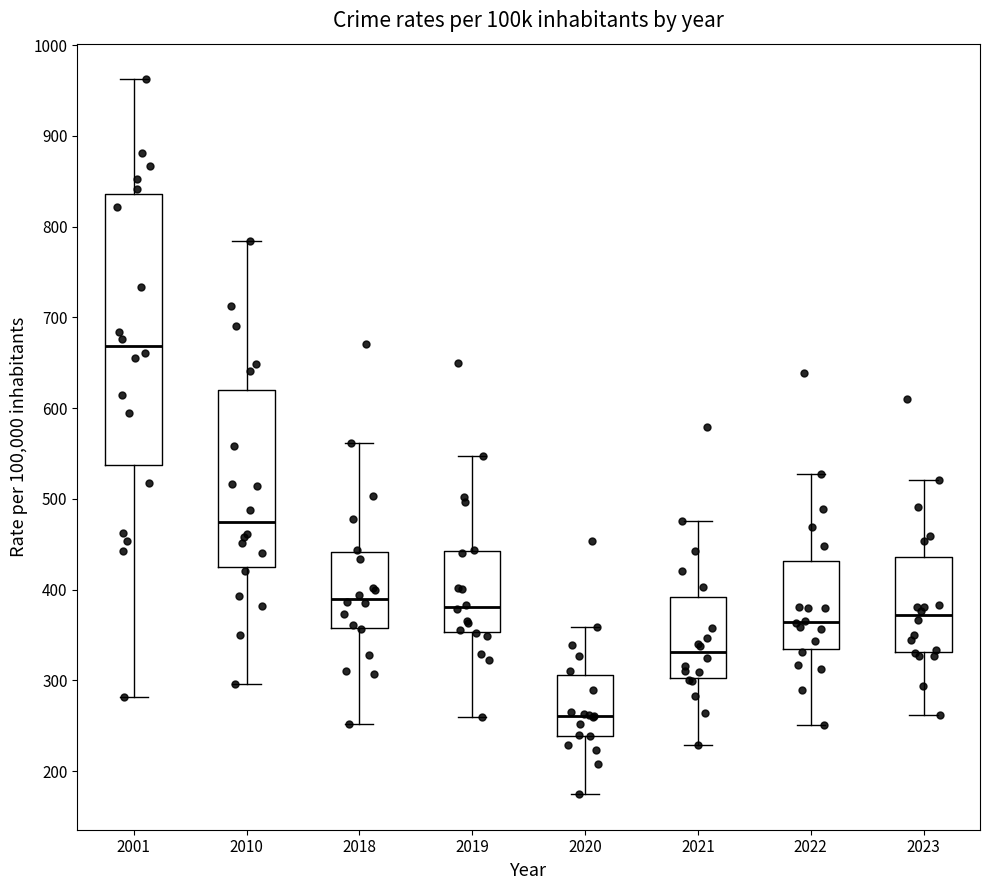

Where does the upper whisker of the box at x = 2022 end on the y-axis? The values are not printed on the chart, so give them approximately, as read against the axis.

530